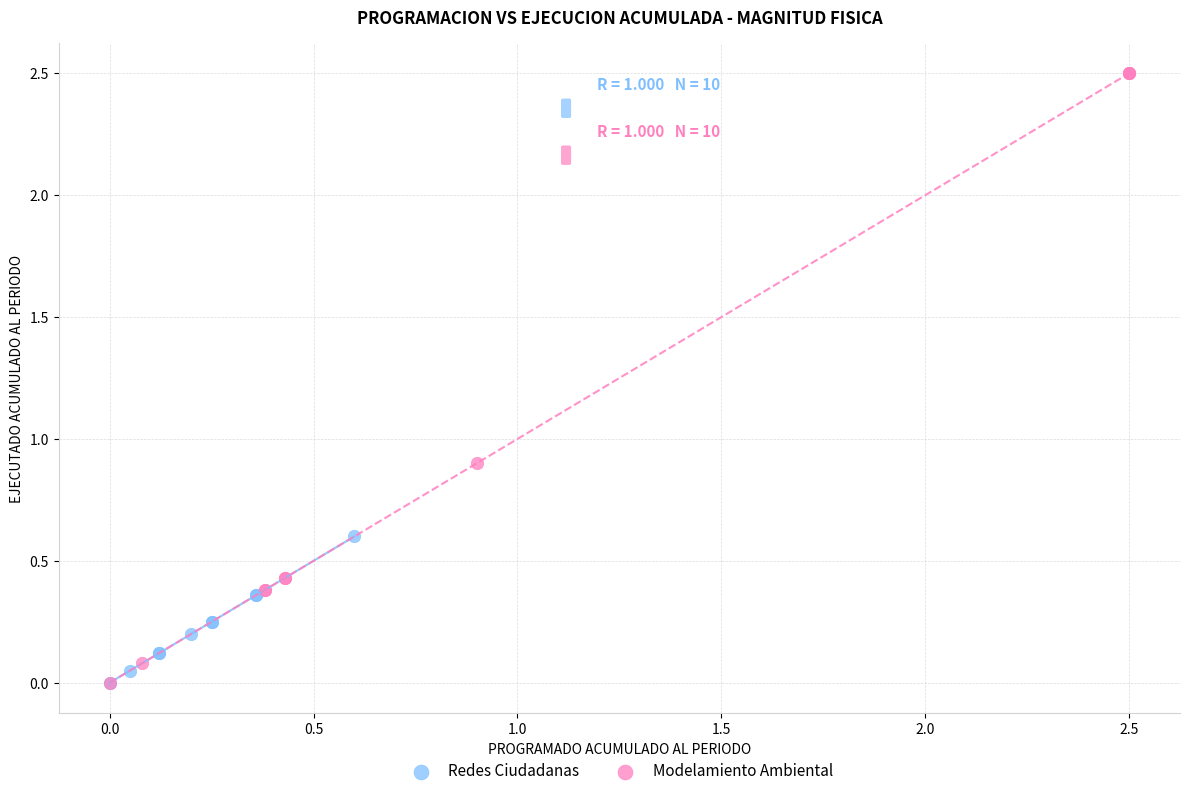

What are all the series names shown in the legend?

Redes Ciudadanas, Modelamiento Ambiental